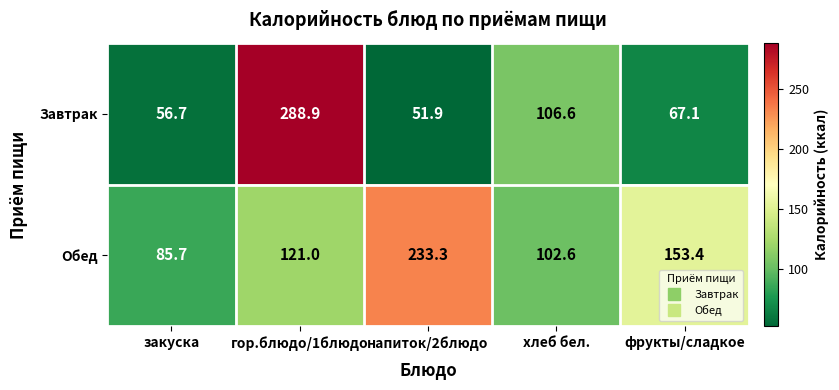

What is the maximum value for Завтрак?

288.9